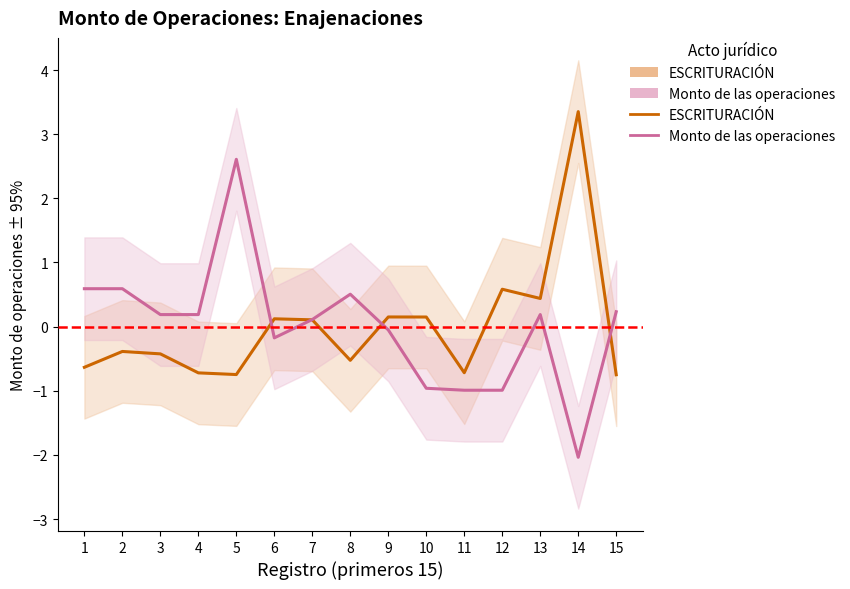

List the labels in order of Monto de las operaciones value, smallest first.

14, 11, 12, 10, 6, 9, 7, 3, 4, 13, 15, 8, 1, 2, 5